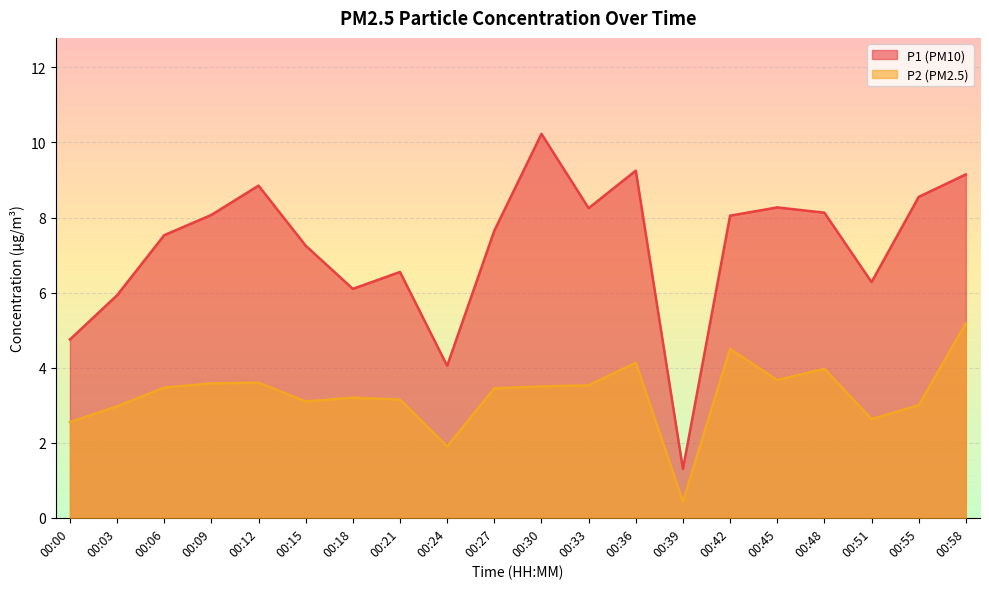

How many lines are shown in the chart?

2